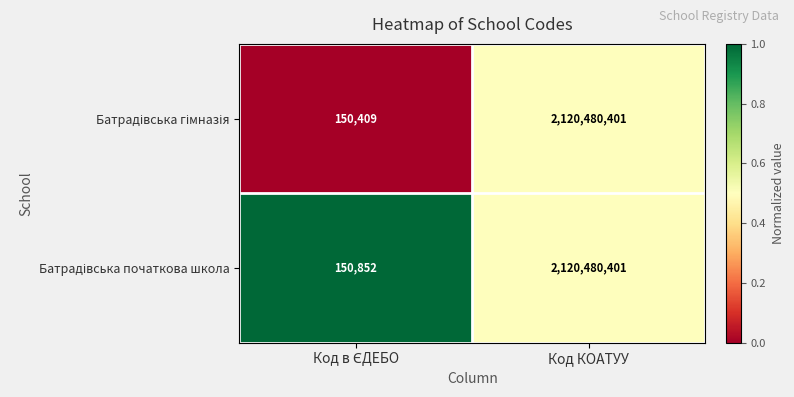

At which category is the sum across all series the highest?

Код КОАТУУ